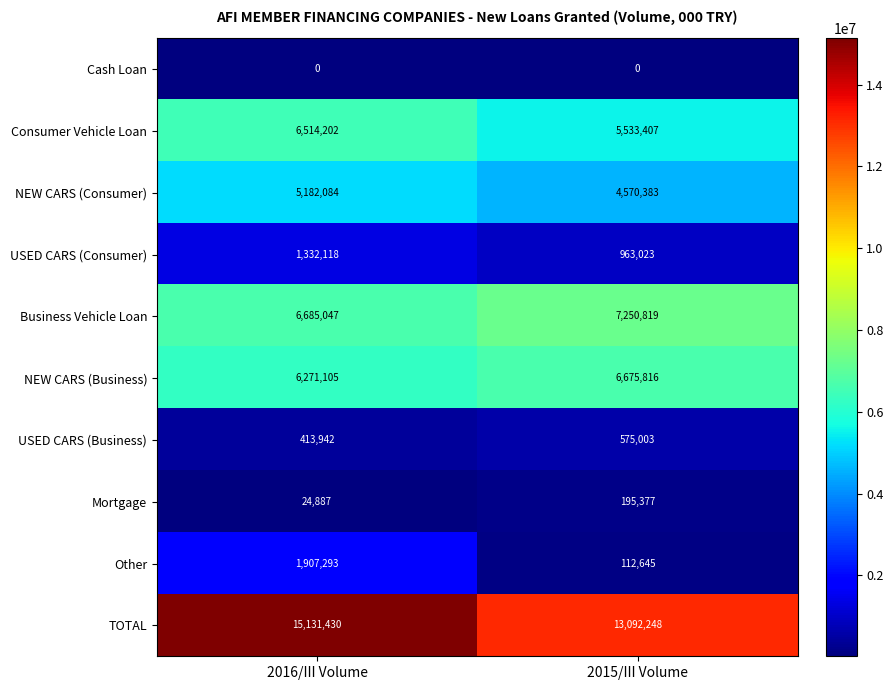

Count the number of data series in this chart.

10